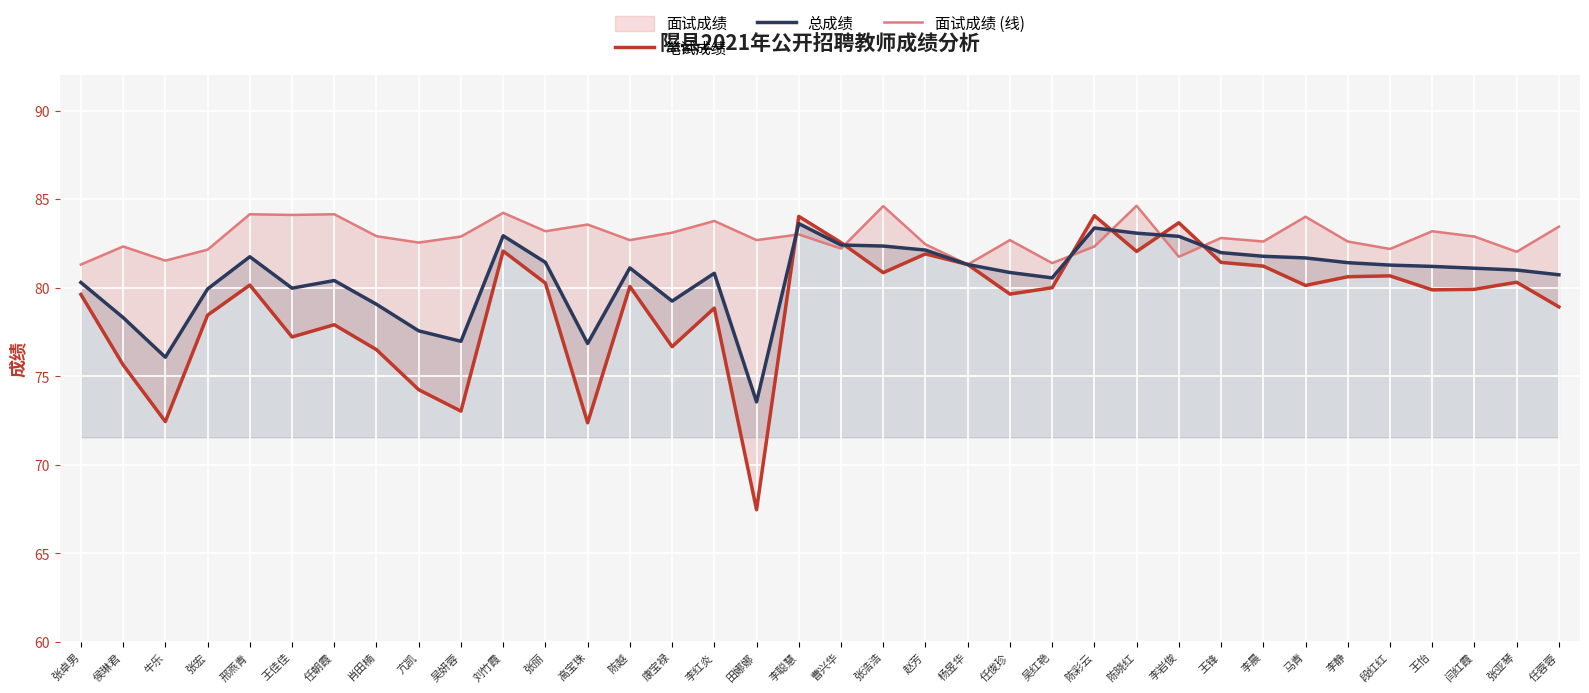

What is the approximate value of 面试成绩 (线) at 田娜娜?

82.7